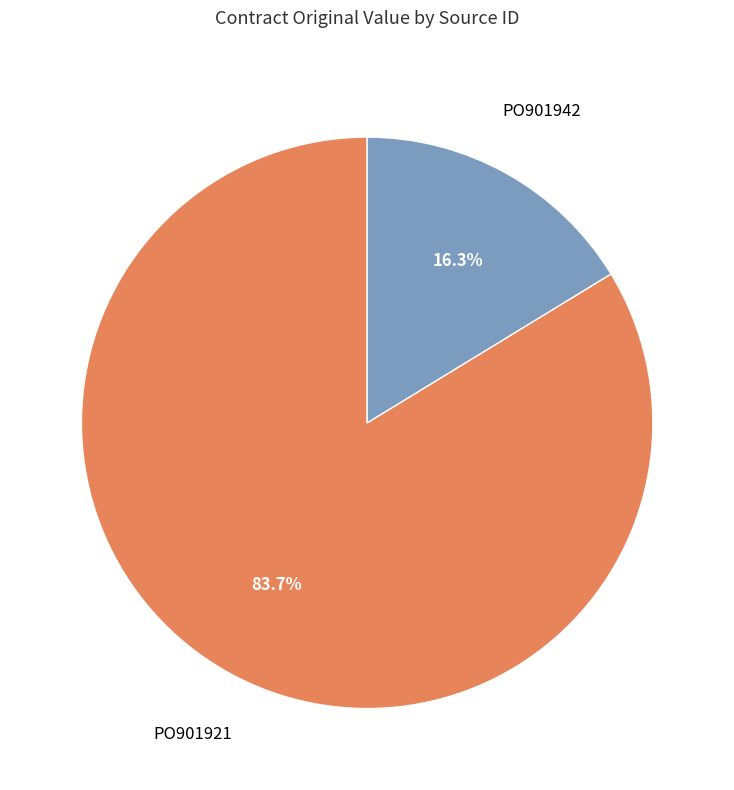

Does any single category account for the majority?

Yes